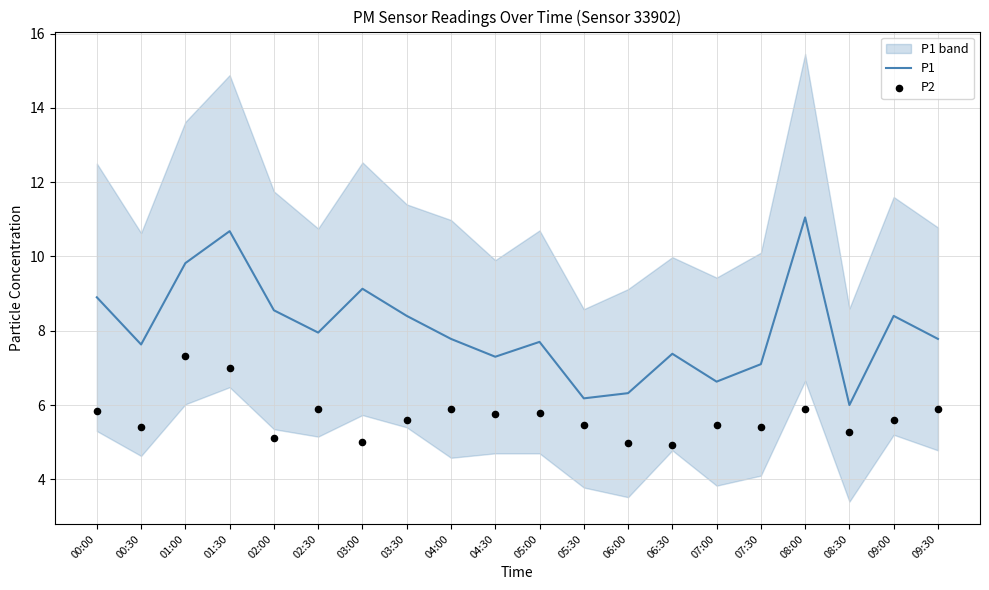

Which series has the largest total across all categories?

P1